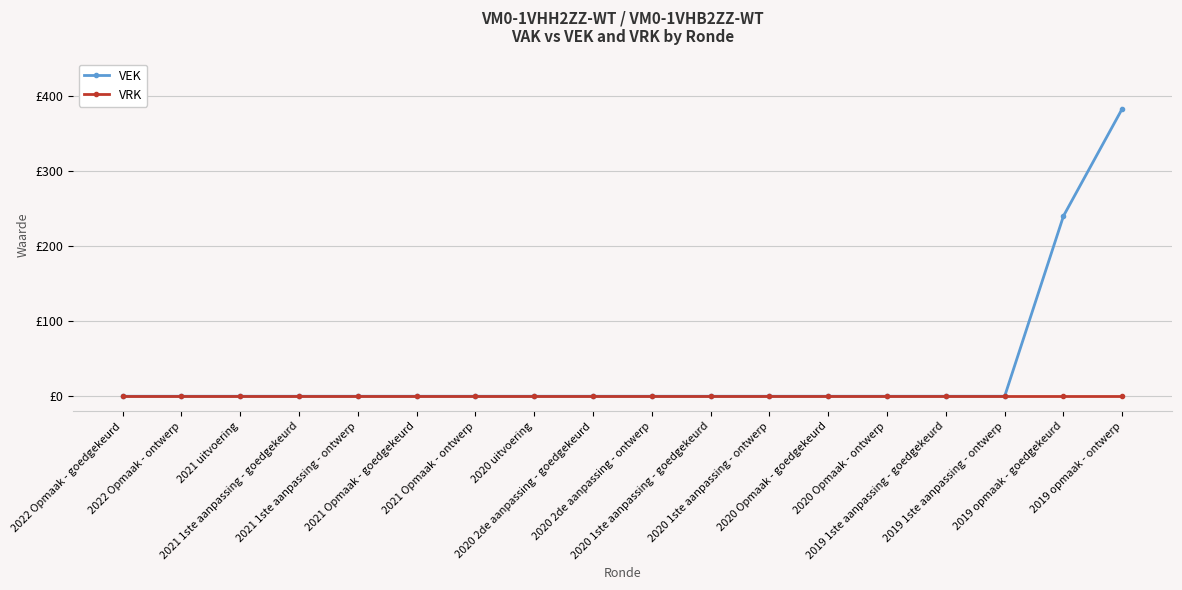

What is the label of the 16th point from the right?

2021 uitvoering